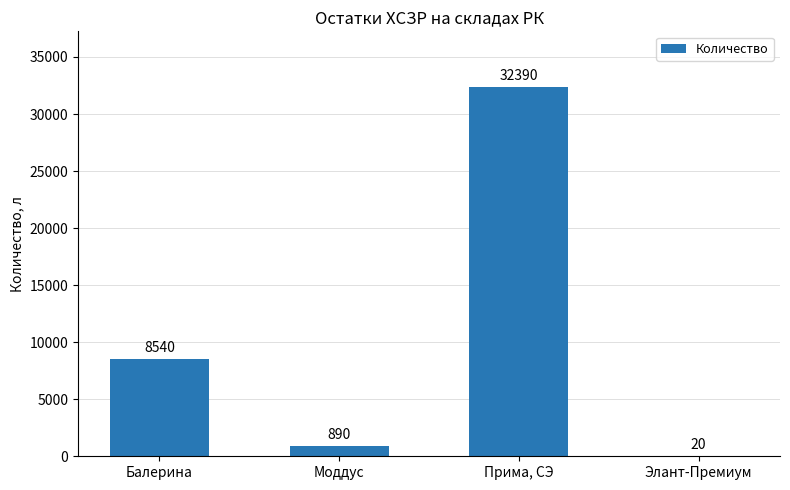

Approximately how many times larger is the value at Балерина compared to Моддус?

9.6